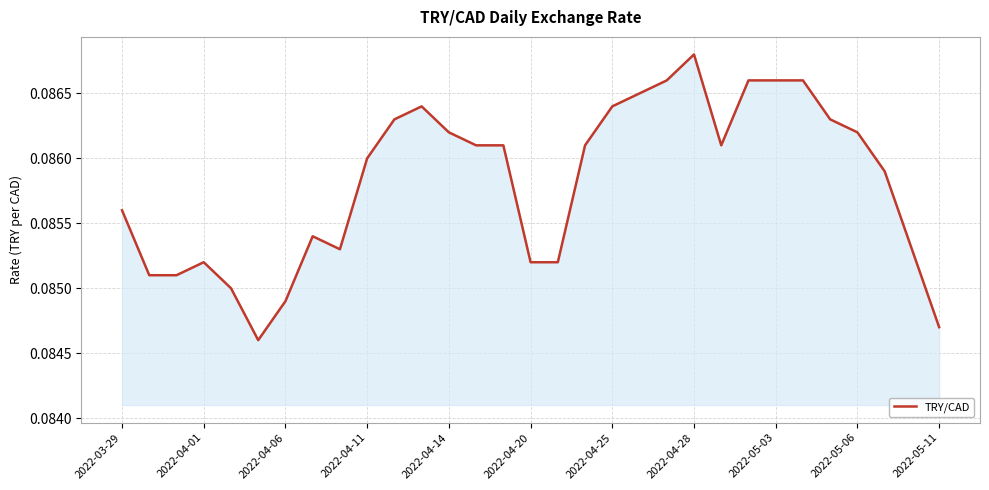

Does the chart have visible grid lines?

Yes